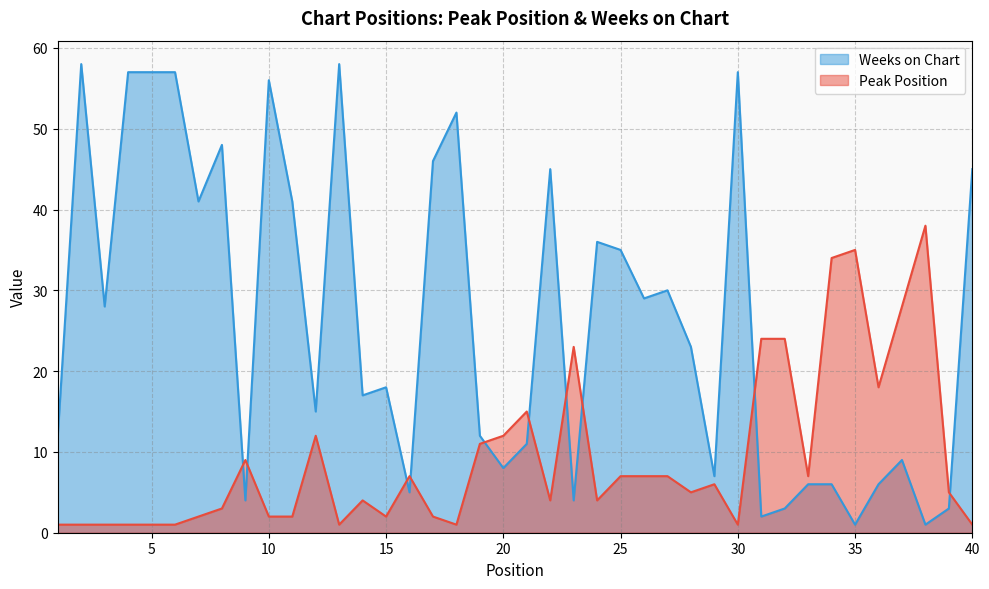

Reading left to right, what are all the values shown in this chart?

Peak Position: 1	1	1	1	1	1	2	3	9	2	2	12	1	4	2	7	2	1	11	12	15	4	23	4	7	7	7	5	6	1	24	24	7	34	35	18	28	38	5	1
Weeks on Chart: 12	58	28	57	57	57	41	48	4	56	41	15	58	17	18	5	46	52	12	8	11	45	4	36	35	29	30	23	7	57	2	3	6	6	1	6	9	1	3	45